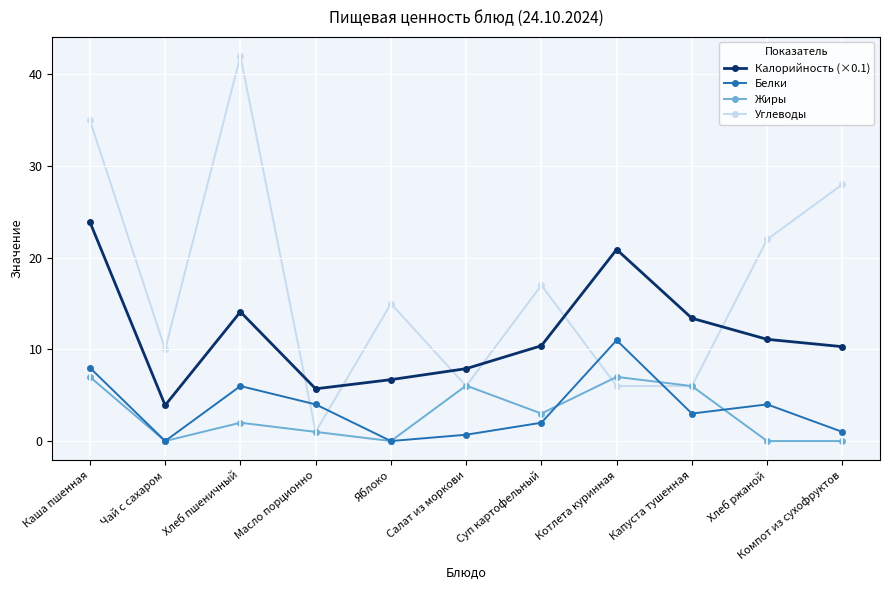

True or false: Белки has a value of 6.8 at Яблоко.

False